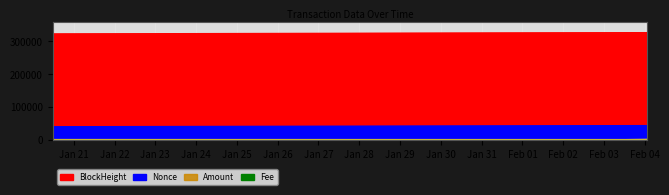

What is the approximate value of BlockHeight at 2024-02-04 01:09:00?

327352.0